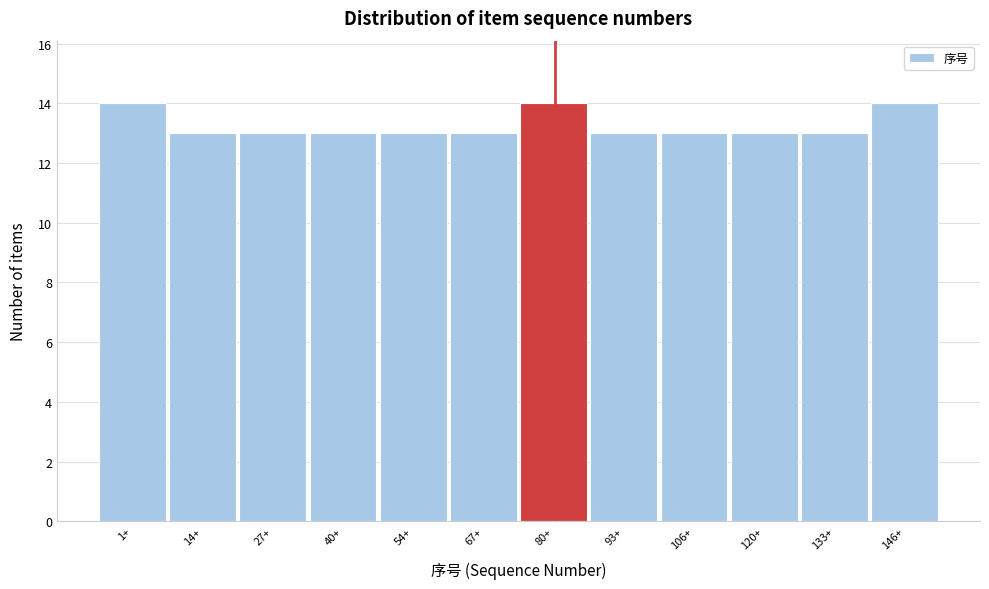

Reading right to left, extract all data points from this chart.

146+=14	133+=13	120+=13	106+=13	93+=13	80+=14	67+=13	54+=13	40+=13	27+=13	14+=13	1+=14